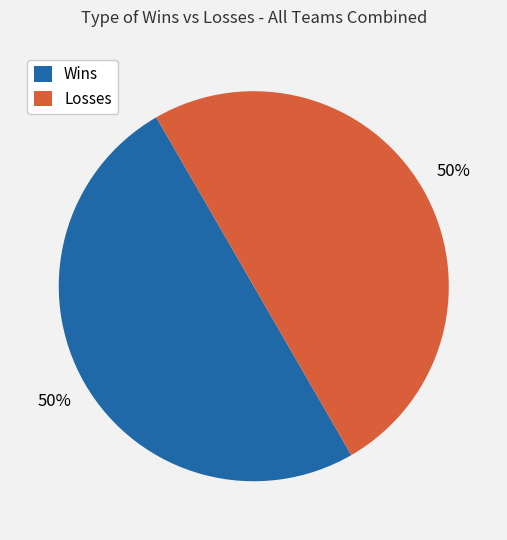

Do Losses and Wins together represent more than half of the pie?

Yes